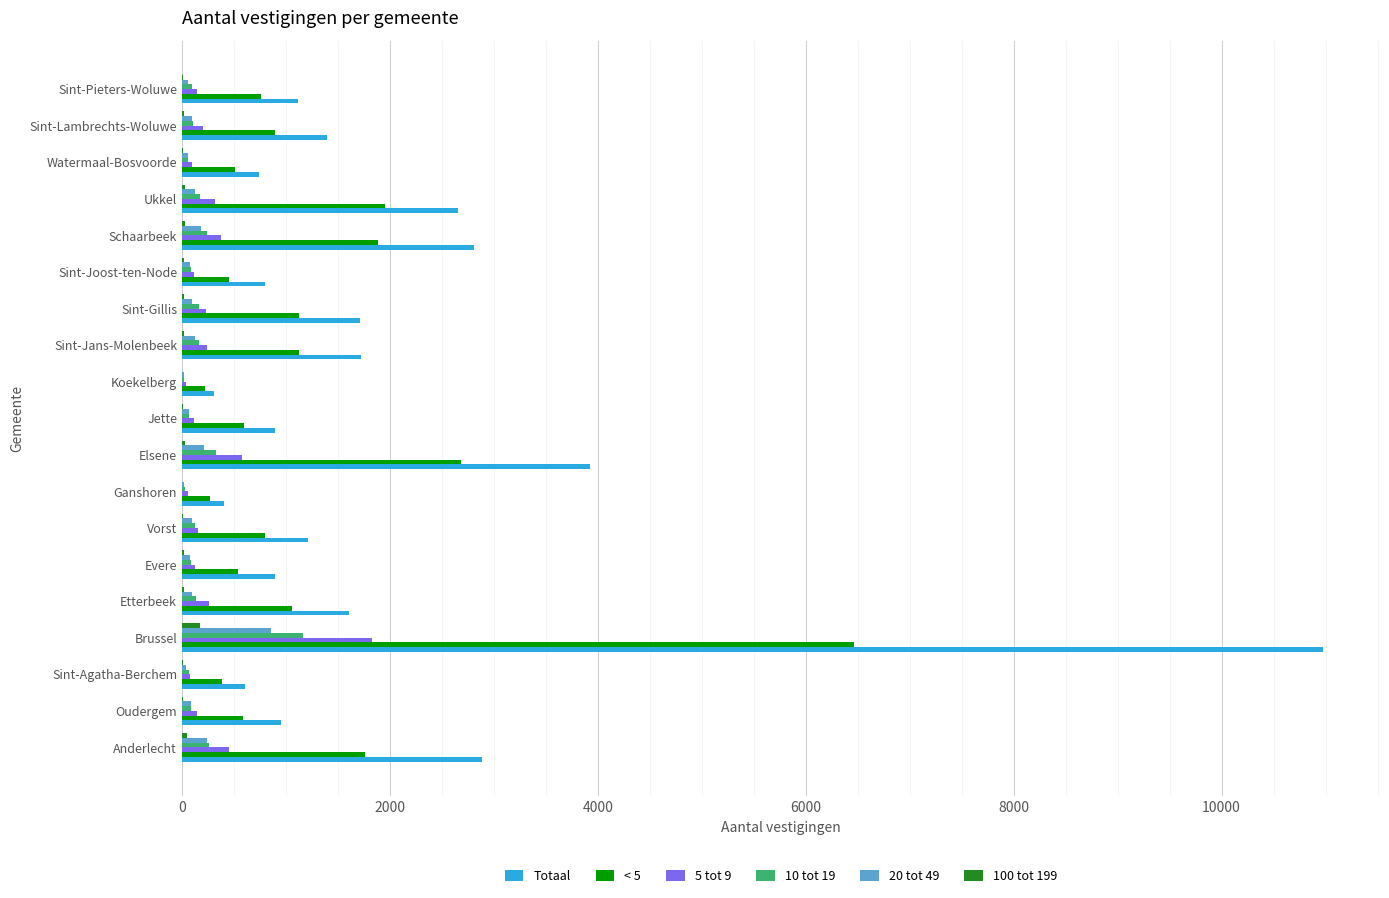

Is it true that < 5 equals 600 at Jette?

True